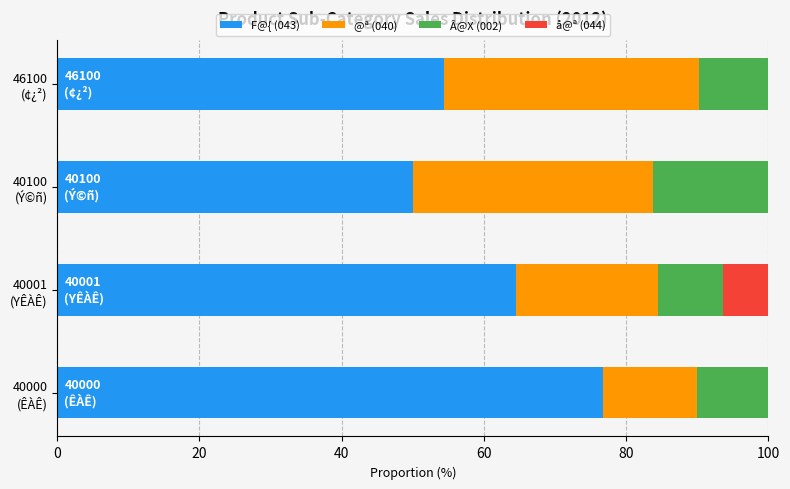

Count the number of data series in this chart.

4